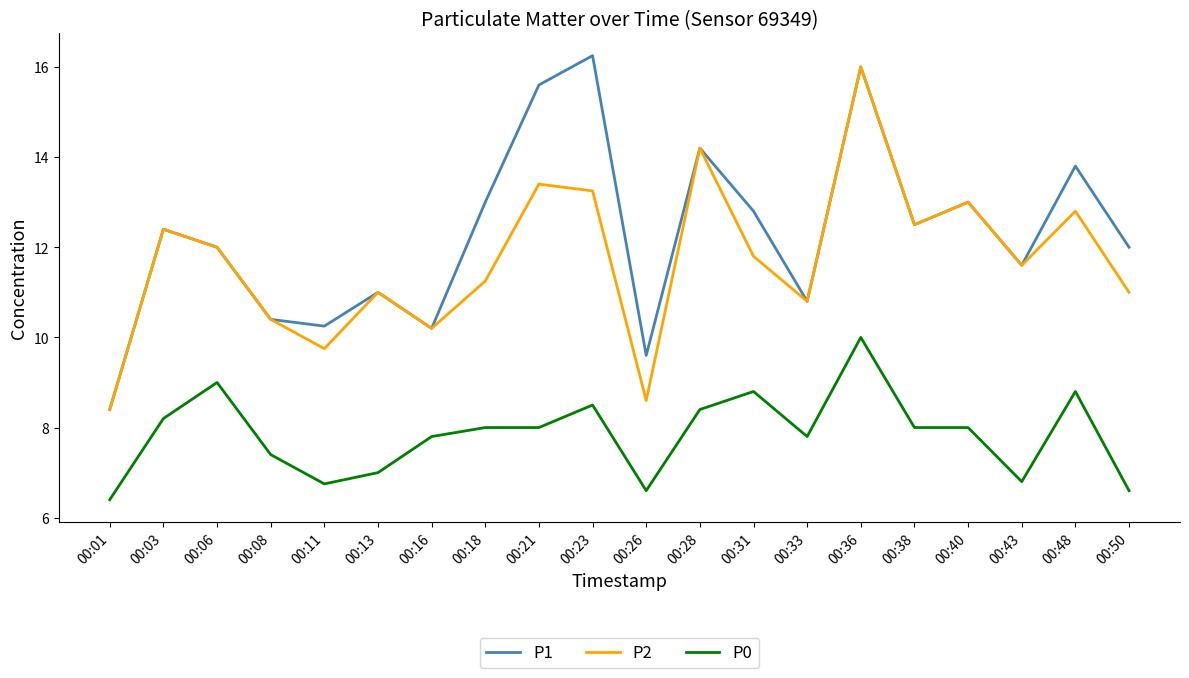

Which series has the largest total across all categories?

P1